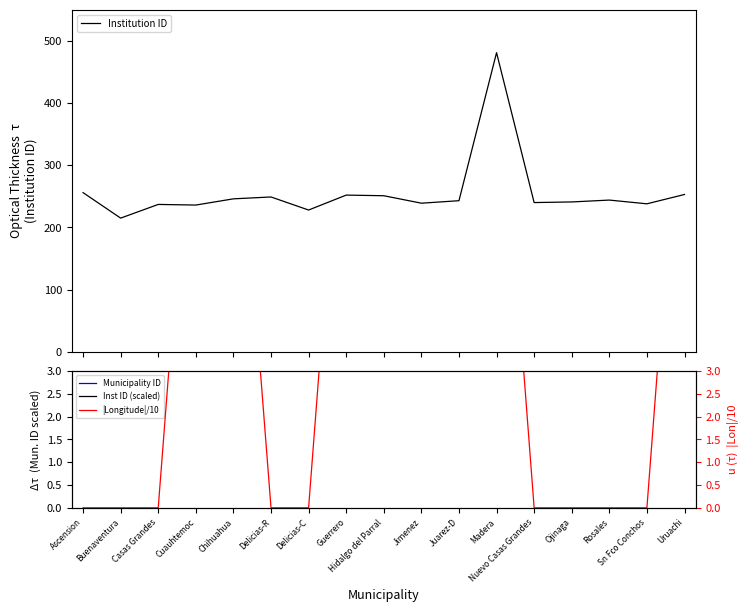

True or false: Institution ID and |Longitude|/10 intersect in this chart.

False